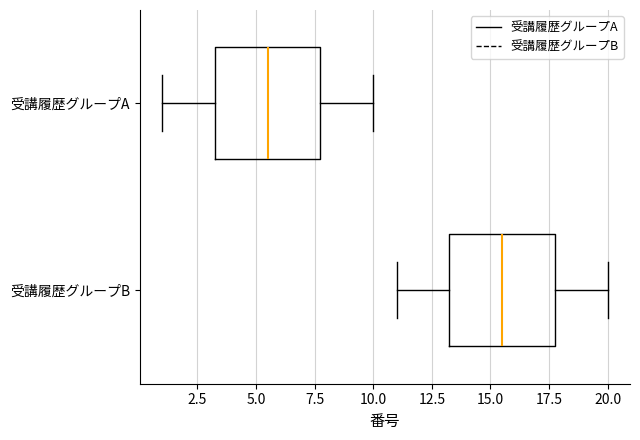

Reading bottom to top, transcribe this box plot: for each box, give where its median line is, the range the box spans, and where its two whiskers end, as read against the x-axis. The values are not printed on the chart, so give them approximately, as read against the axis.

受講履歴グループB: median 15.5, box 13.5 to 18.0, whiskers 11.0 to 20.0
受講履歴グループA: median 5.5, box 3.5 to 8.0, whiskers 1.0 to 10.0